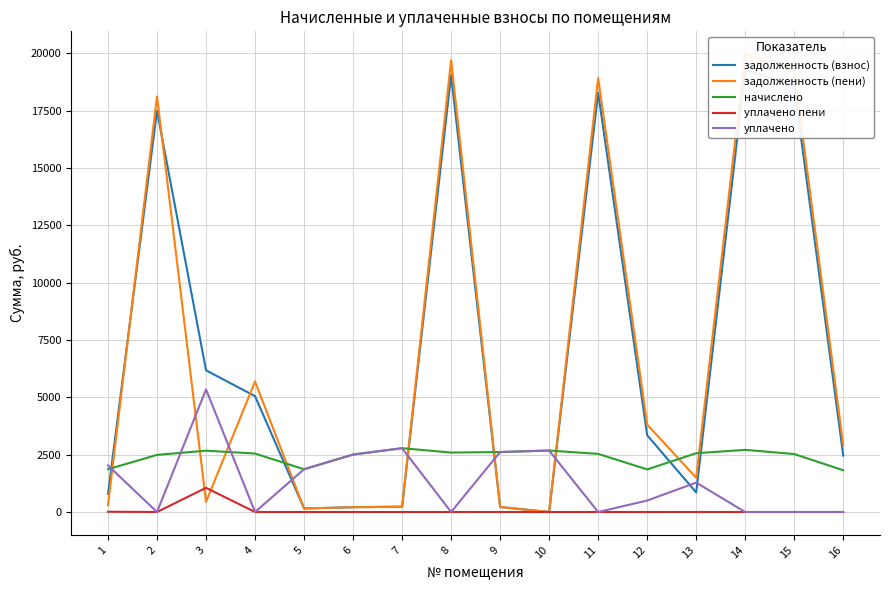

What is the approximate value of уплачено at 3?

5346.5